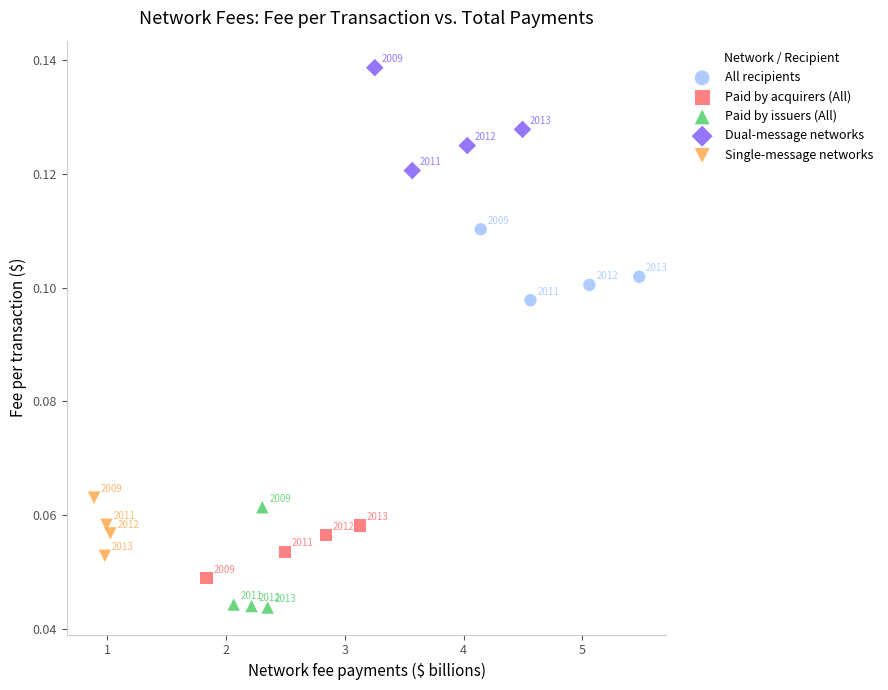

Which series reaches the minimum Y coordinate?

Paid by issuers (All)